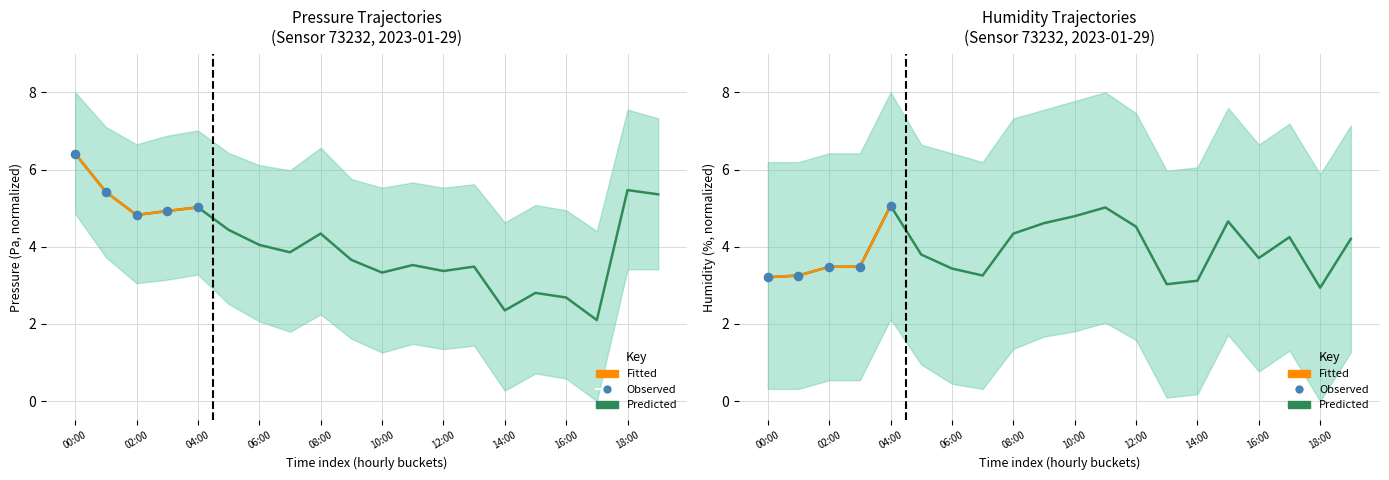

Which series has the largest Y range (max minus min)?

pressure